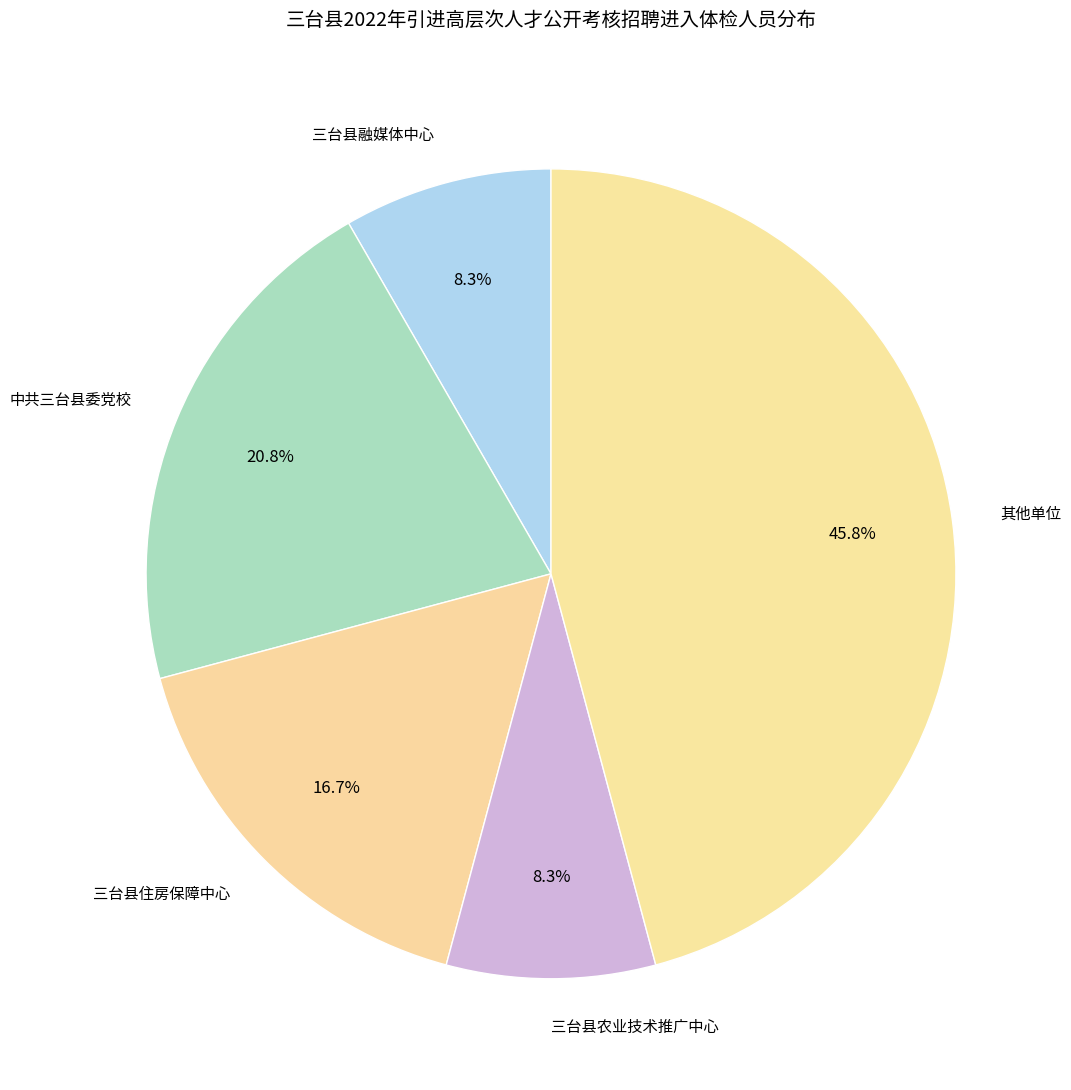

How much of the chart is everything except 三台县住房保障中心?

83.3%